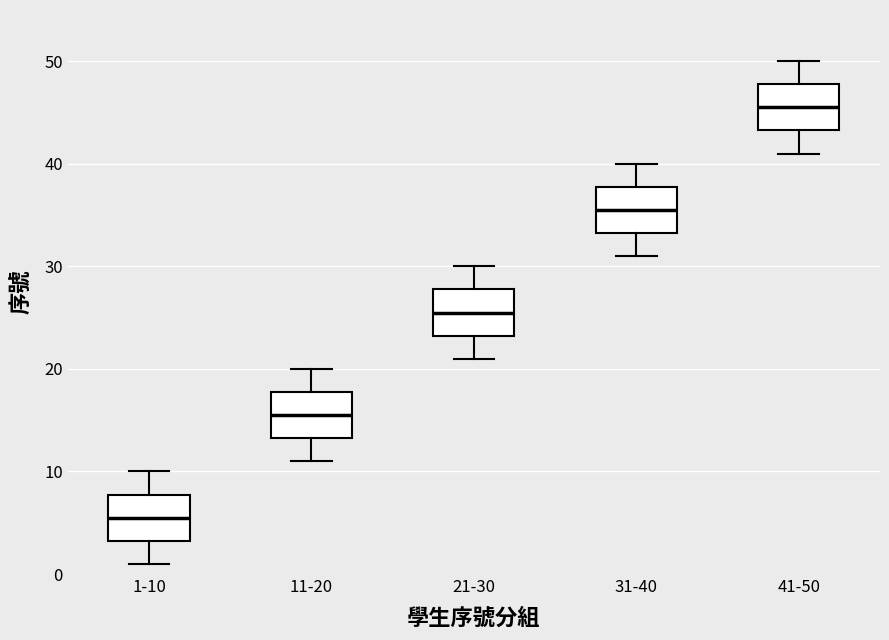

Which box's median line is the highest?

41-50